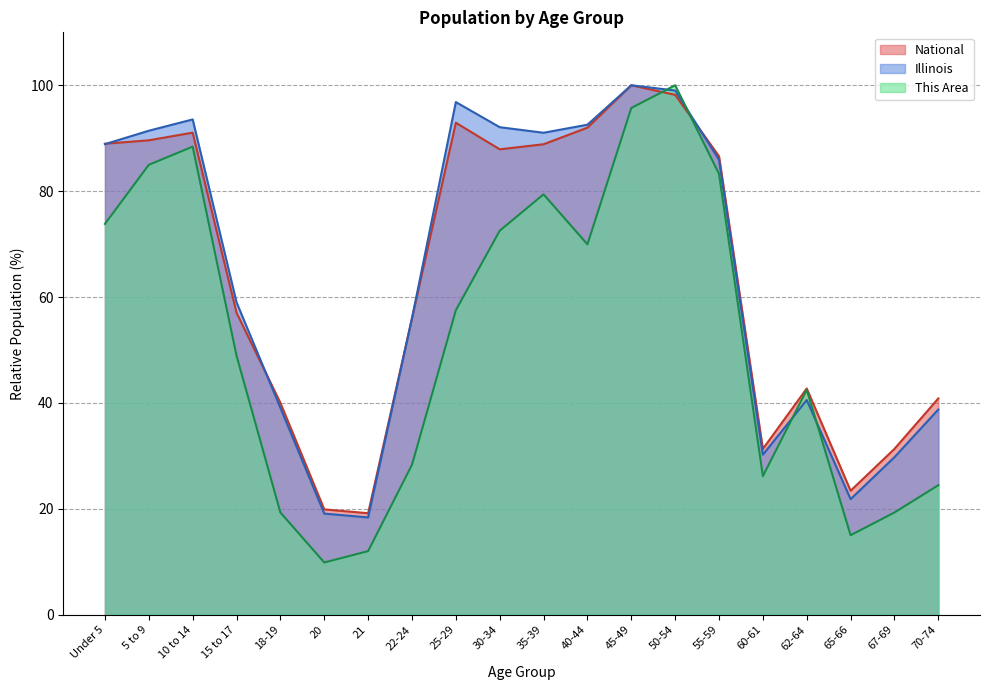

In National, how many points are higher than both neighbors (excluding endpoints)?

4